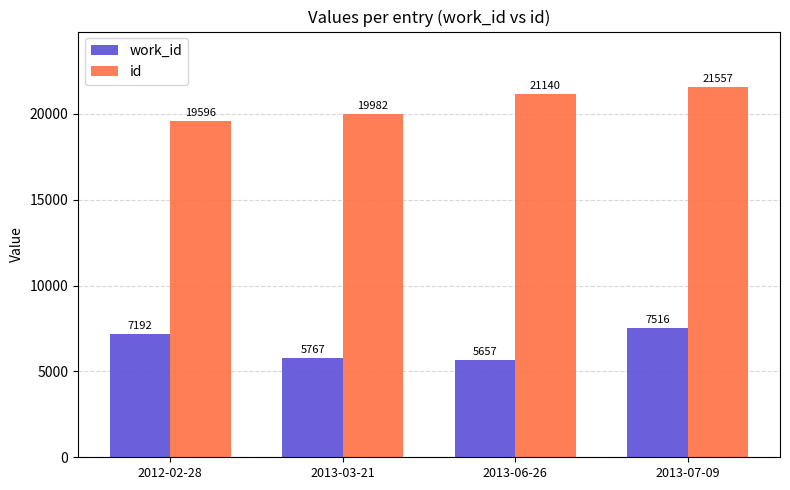

At 2013-03-21, list the series in order from largest to smallest.

id, work_id